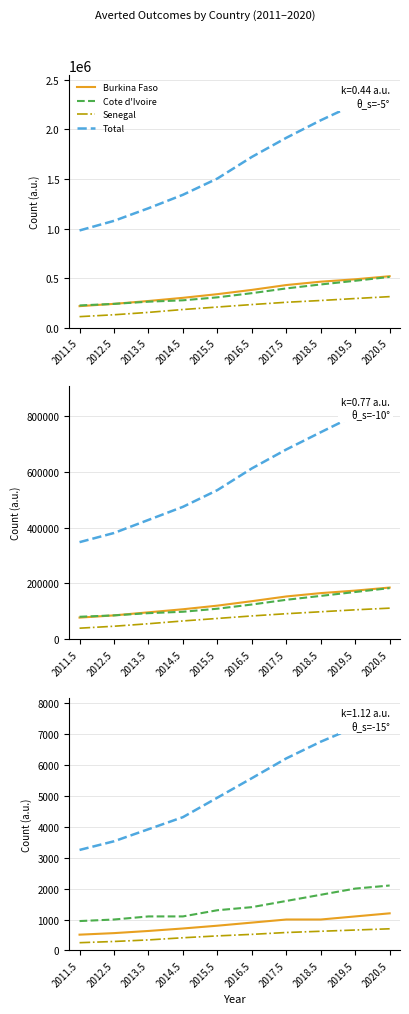

True or false: Cote d'Ivoire and Burkina Faso cross at least once.

False